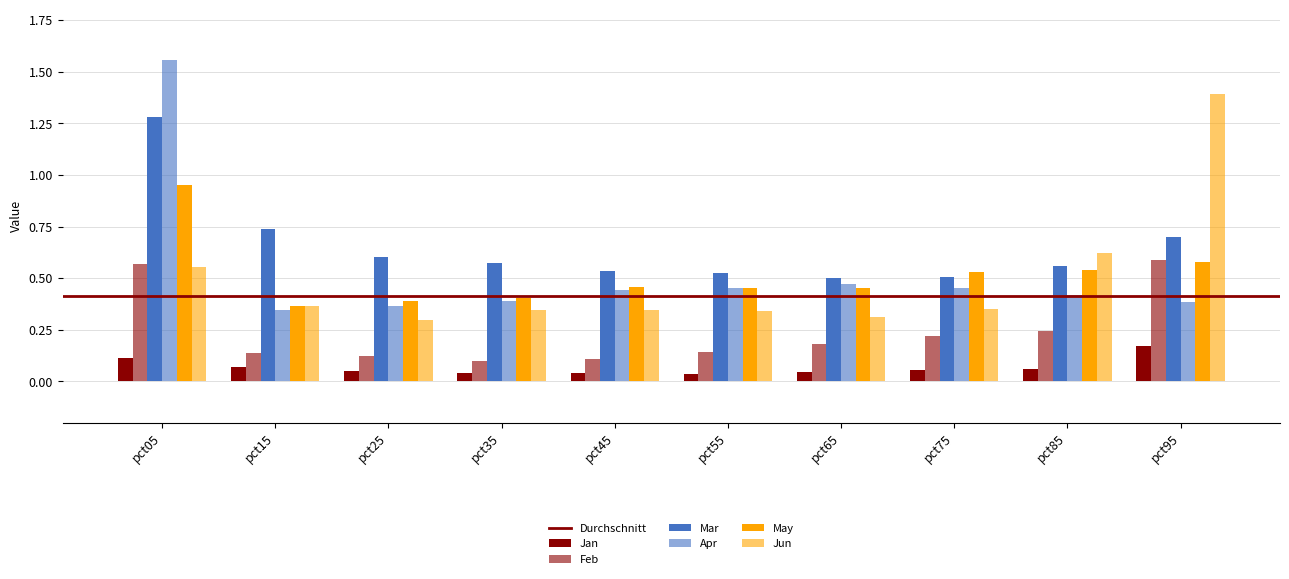

Count the number of data series in this chart.

6